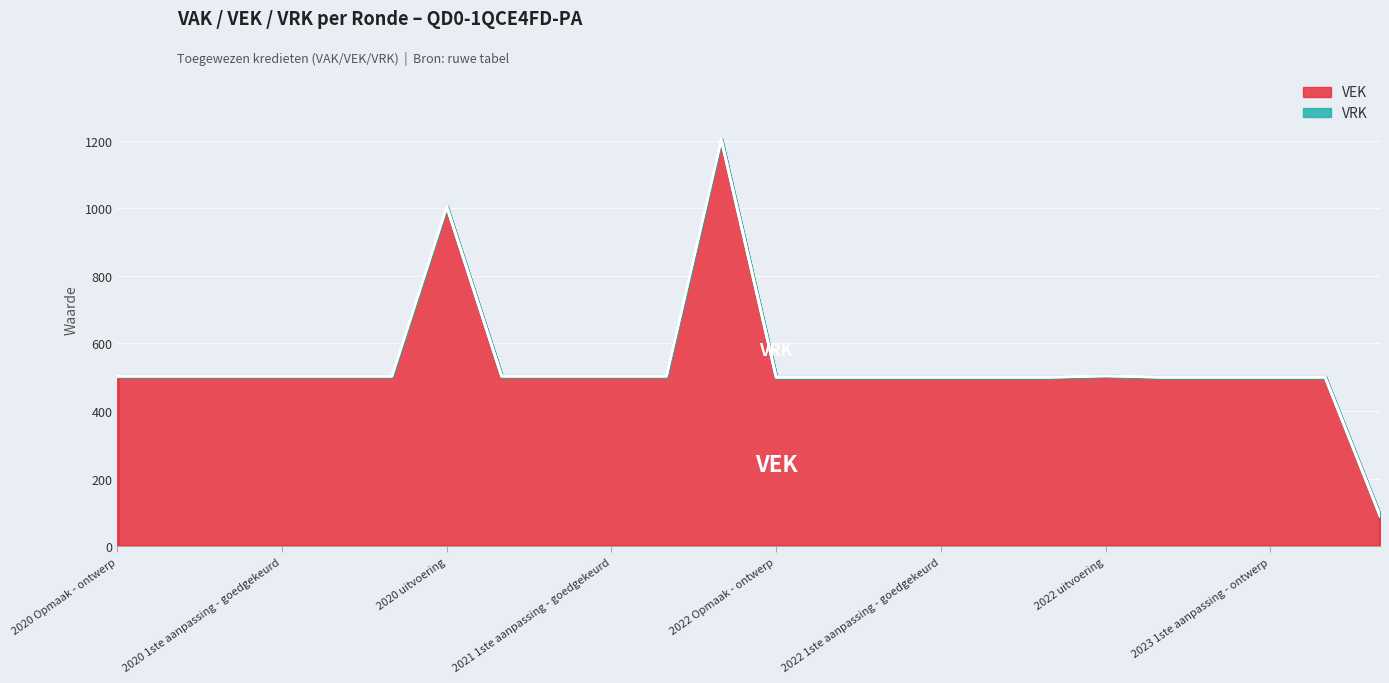

What is the average value?

535